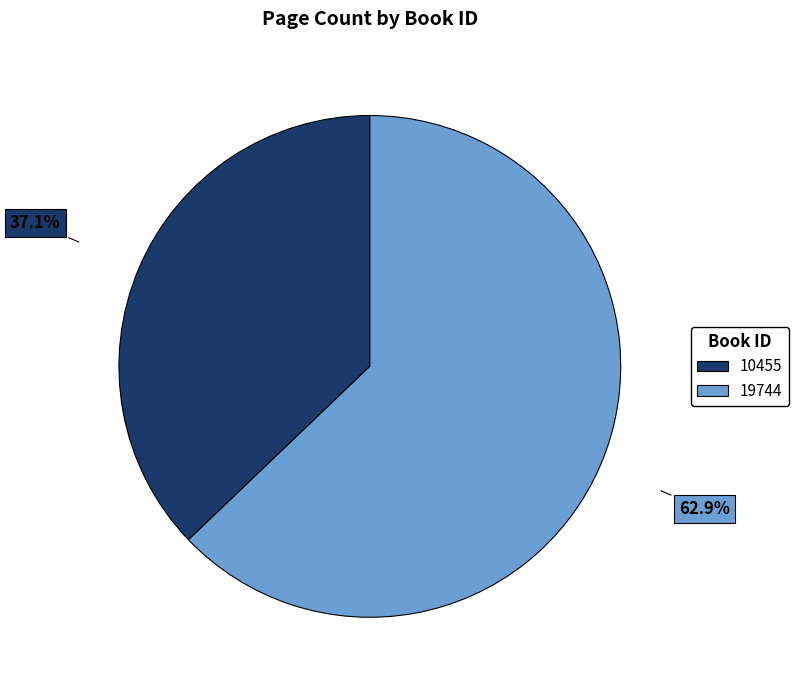

The 10455 slice represents 22% of the pie. True or false?

False